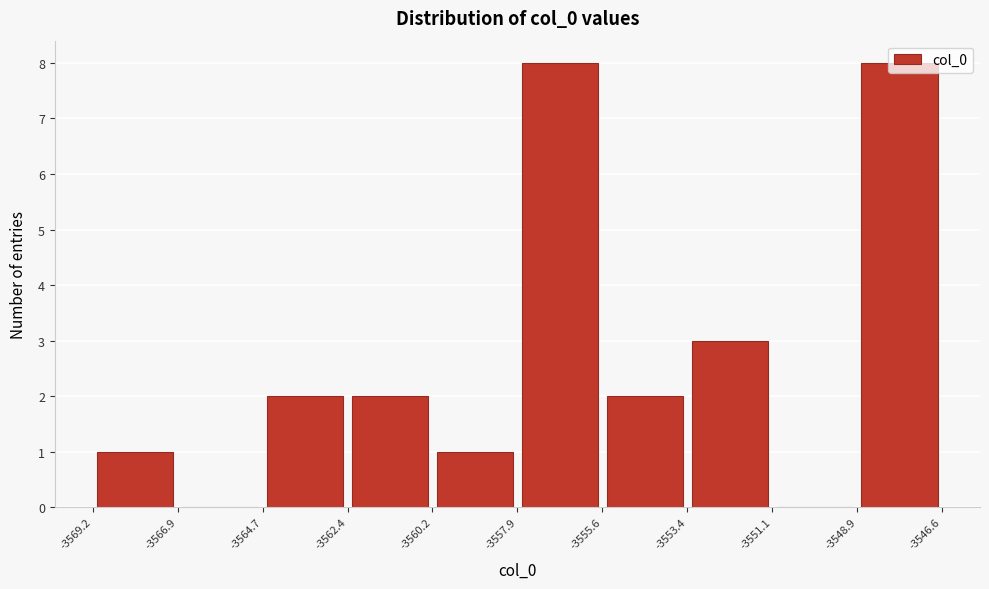

Reading left to right, transcribe this chart: for each bar, give the range it covers on the x-axis and its height. The values are not printed on the chart, so give them approximately, as read against the axis.

-3569.2 to -3566.9: 1
-3566.9 to -3564.7: 0
-3564.7 to -3562.4: 2
-3562.4 to -3560.2: 2
-3560.2 to -3557.9: 1
-3557.9 to -3555.6: 8
-3555.6 to -3553.4: 2
-3553.4 to -3551.1: 3
-3551.1 to -3548.9: 0
-3548.9 to -3546.6: 8